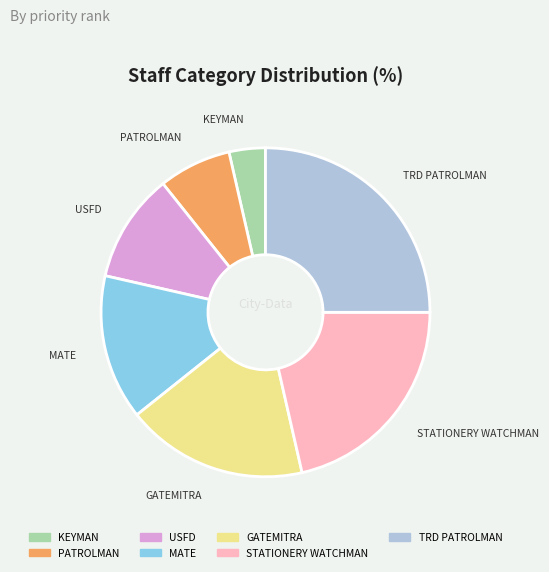

Is there a majority slice in this chart?

No